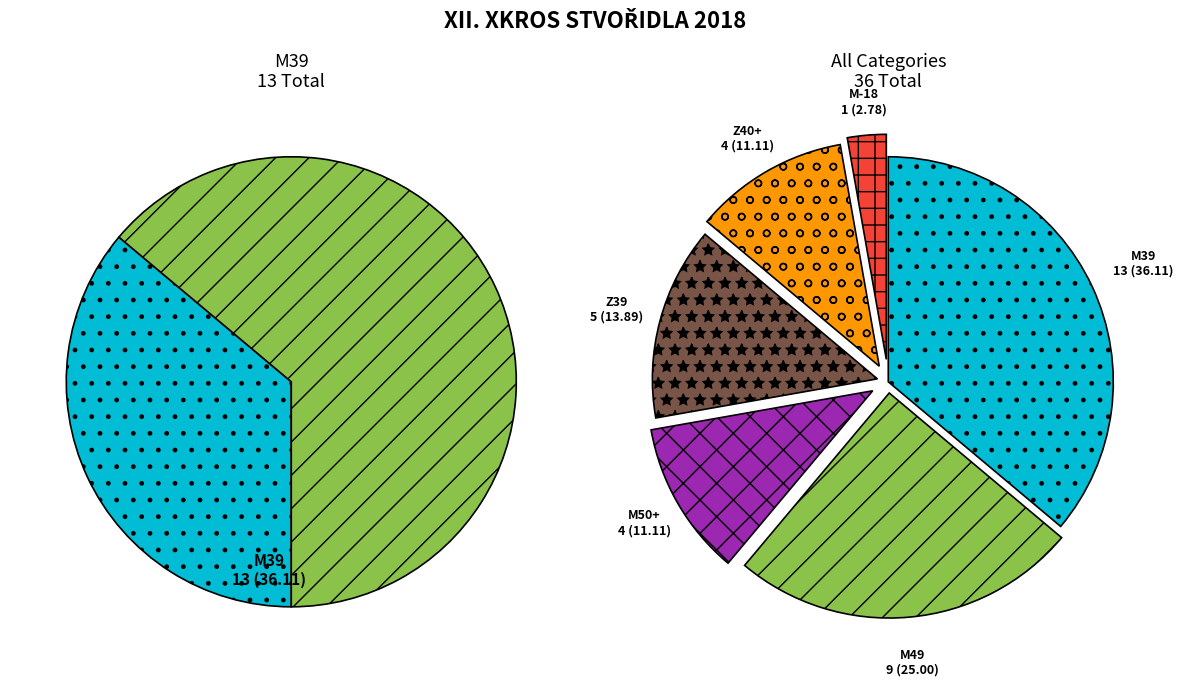

To the nearest percent, what is the difference between the M39 and M49 slice percentages?

11%